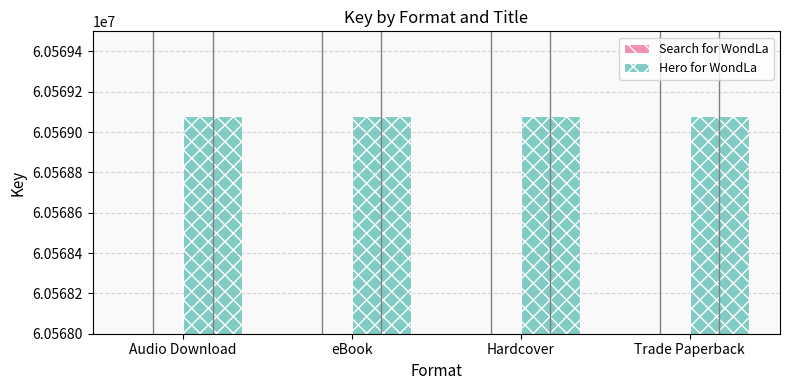

Reading left to right, extract all data points from this chart.

Search for WondLa: Audio Download=60567887	eBook=60567887	Hardcover=60567887	Trade Paperback=60567887
Hero for WondLa: Audio Download=60569080	eBook=60569080	Hardcover=60569080	Trade Paperback=60569080